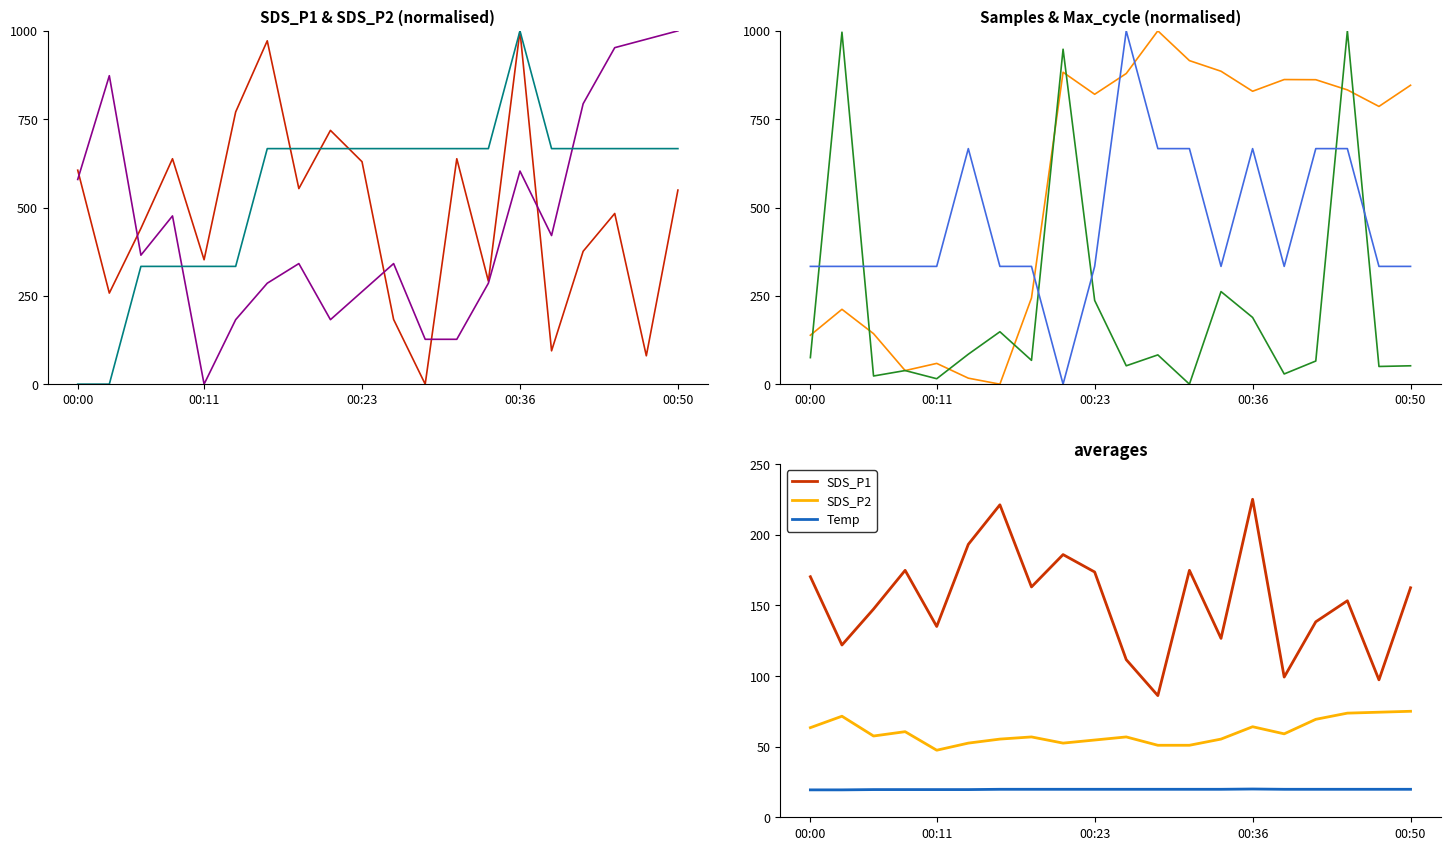

How many values in Signal are above zero?

19